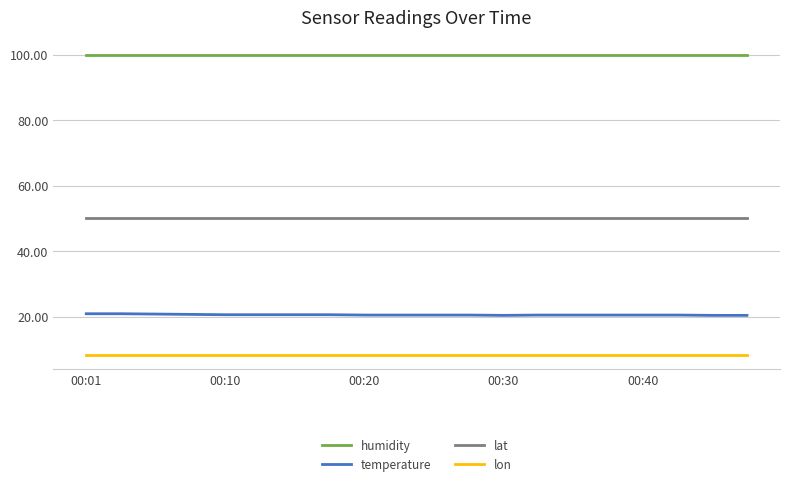

True or false: lon and temperature cross at least once.

False